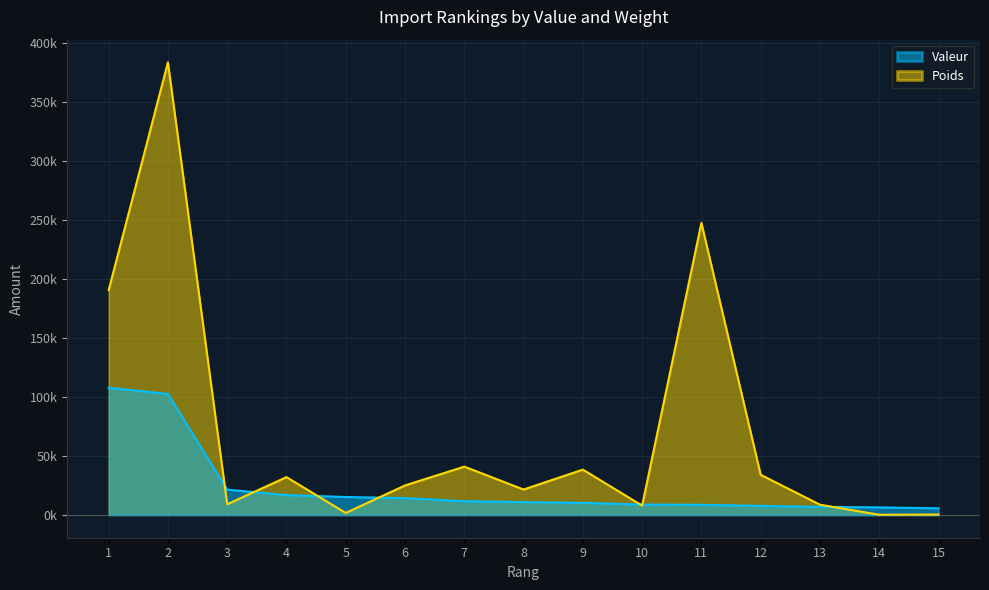

Rank the series by their maximum value, from lowest to highest.

Valeur, Poids